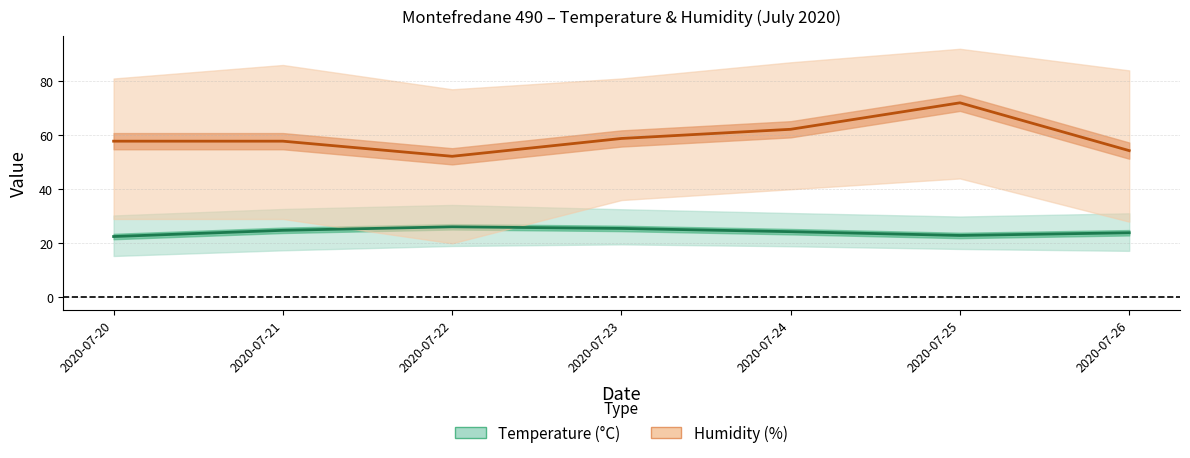

What is the minimum value shown in the chart?

22.5